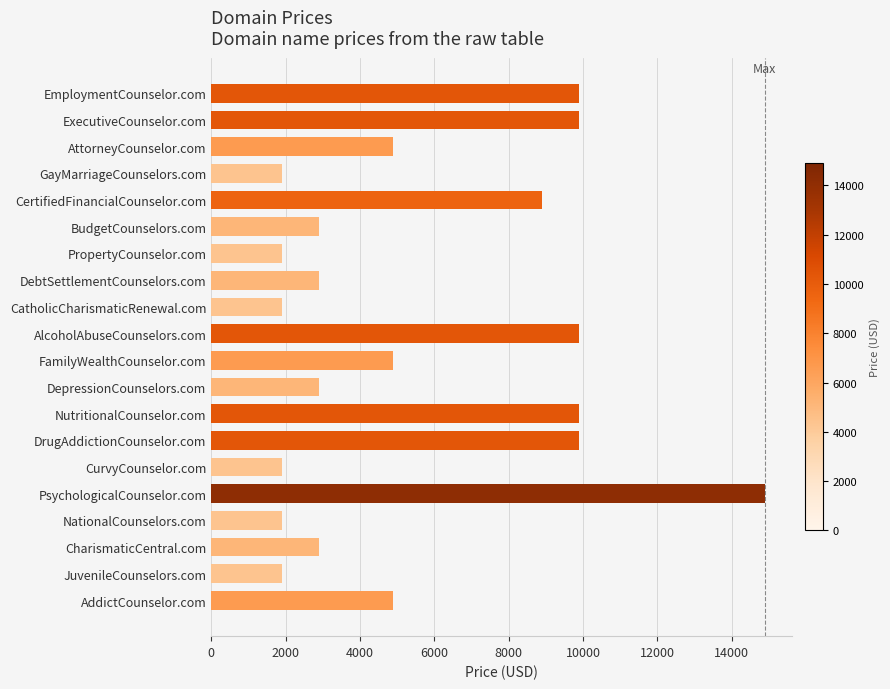

Are the bars horizontal?

Yes